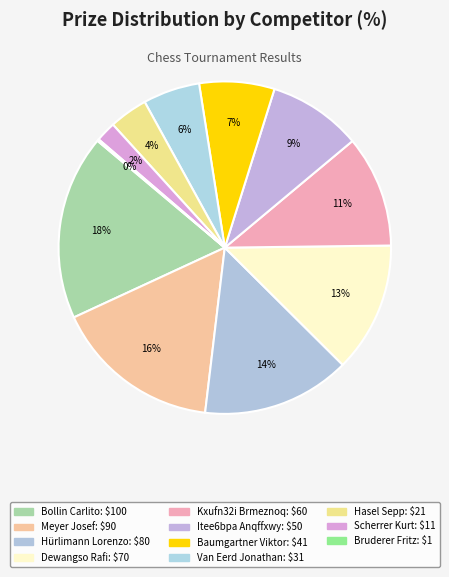

To the nearest percent, what percentage of the pie is Hürlimann Lorenzo?

14%